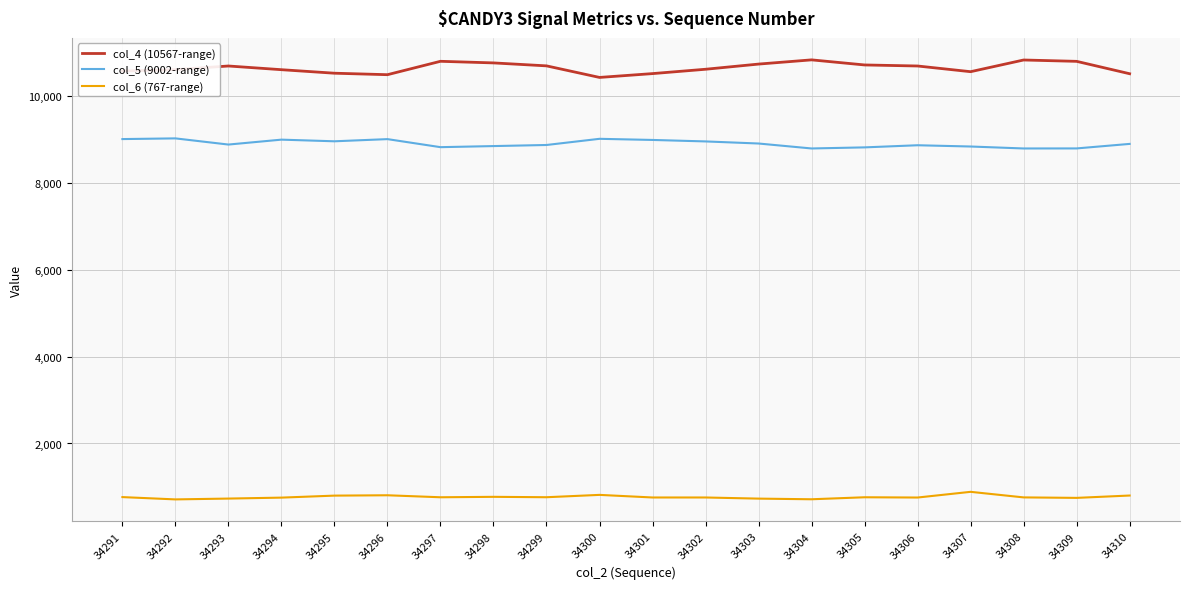

True or false: col_4 (10567-range) and col_6 (767-range) intersect in this chart.

False